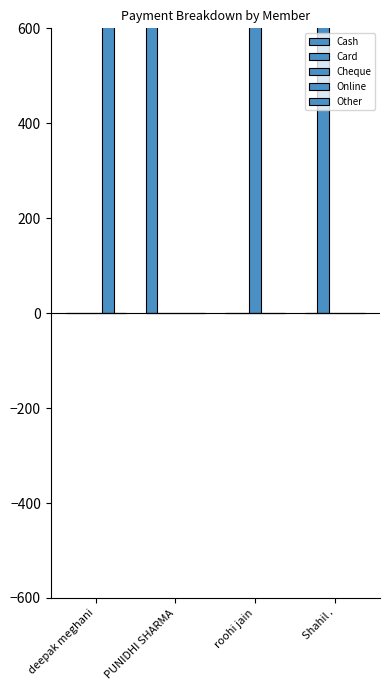

What is the label of the 1st bar from the right?

Shahil .